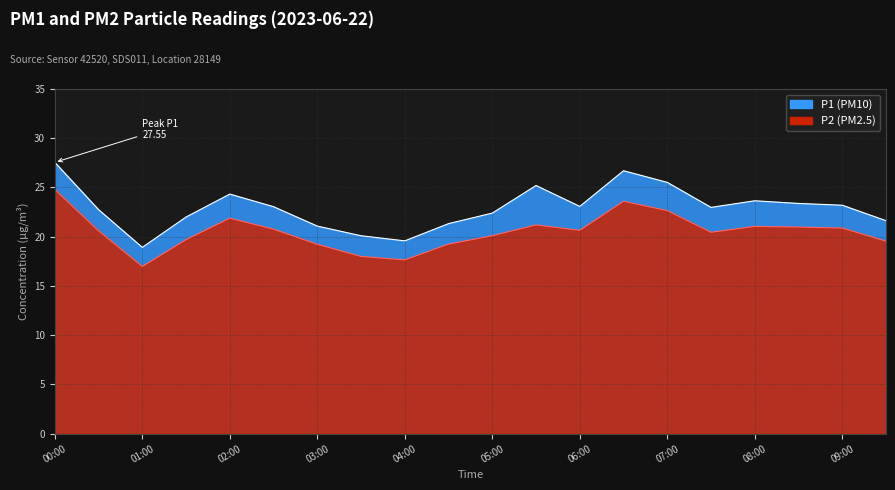

Reading left to right, extract all data points from this chart.

P1: 27.6	22.8	18.9	22.0	24.3	23.1	21.1	20.1	19.6	21.3	22.4	25.2	23.1	26.7	25.5	23.0	23.6	23.4	23.2	21.6
P2: 24.8	20.6	17.0	19.7	21.9	20.8	19.2	18.0	17.6	19.2	20.1	21.2	20.6	23.6	22.6	20.4	21.1	21.0	20.9	19.6